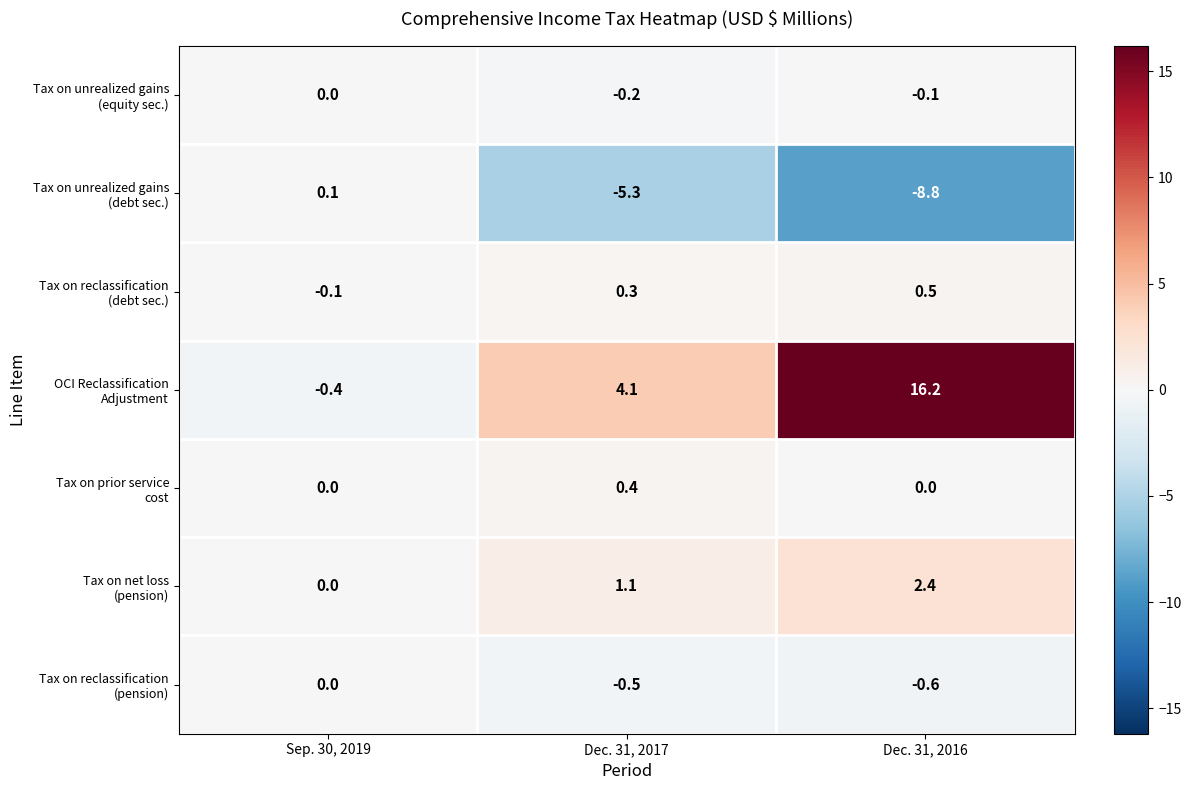

What is the smallest value displayed?

-8.8